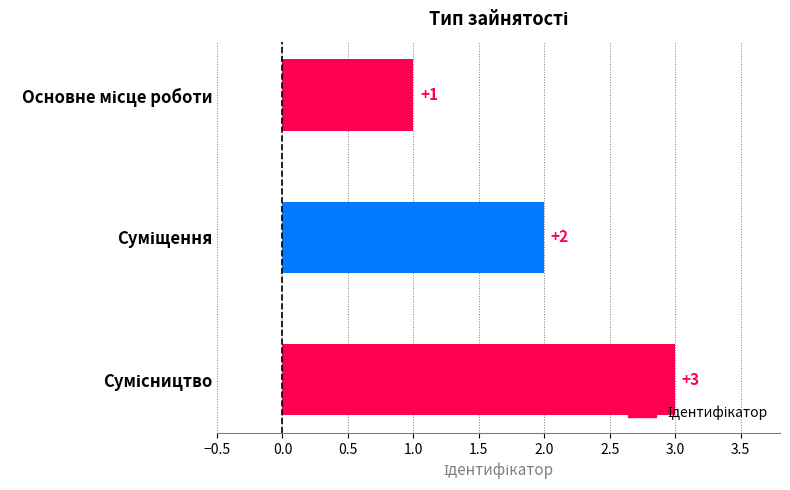

How many categories are shown in the chart?

3